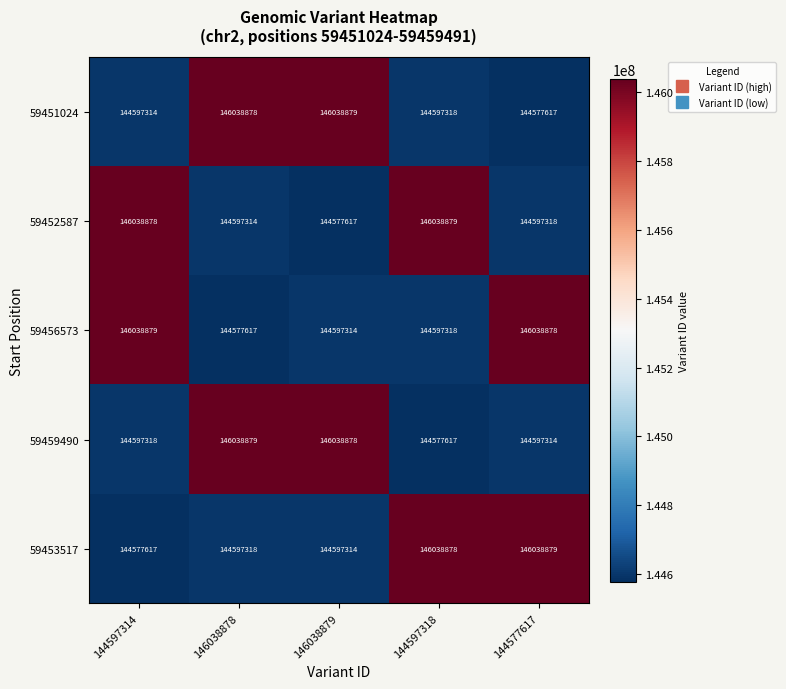

What is the highest value of the 59456573 series?

146038879